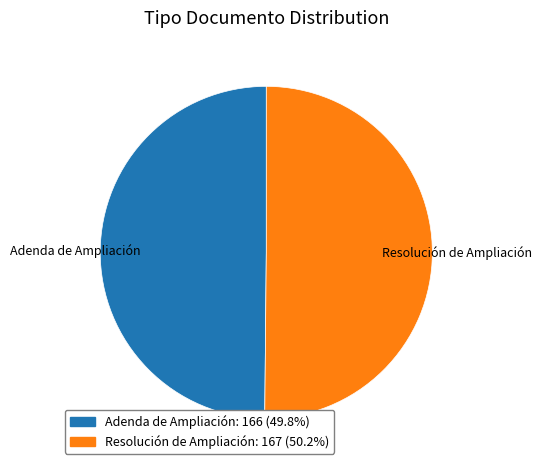

Is the sum of Adenda de Ampliación: 166 (49.8%) and Resolución de Ampliación: 167 (50.2%) greater than half?

Yes